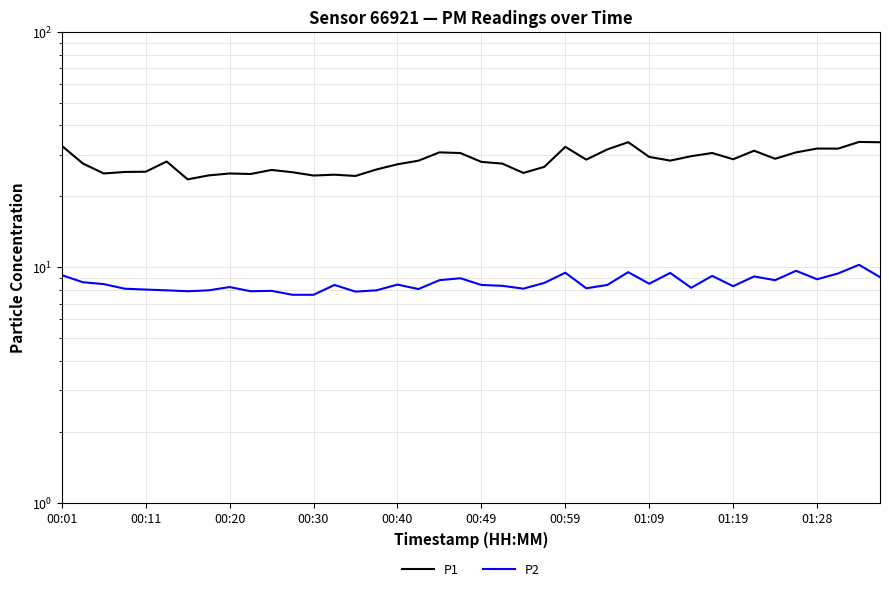

What is the value of the P2 point at the 31st from the left?

8.2